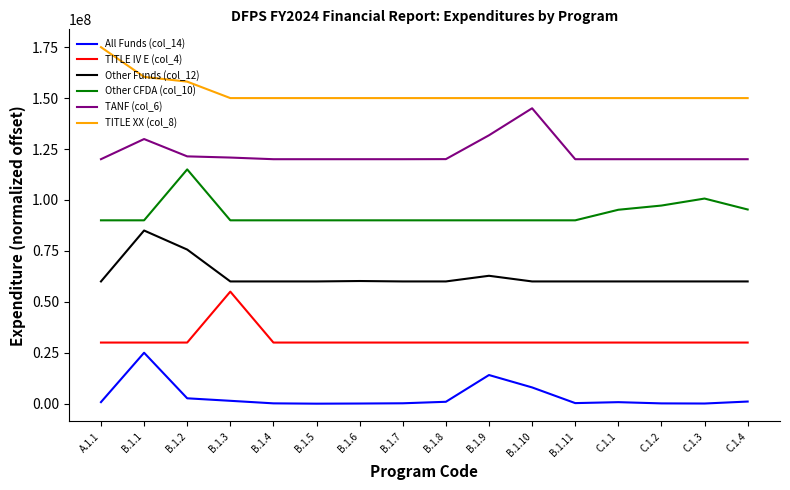

What is the maximum value for TITLE IV E (col_4)?

55000000.0